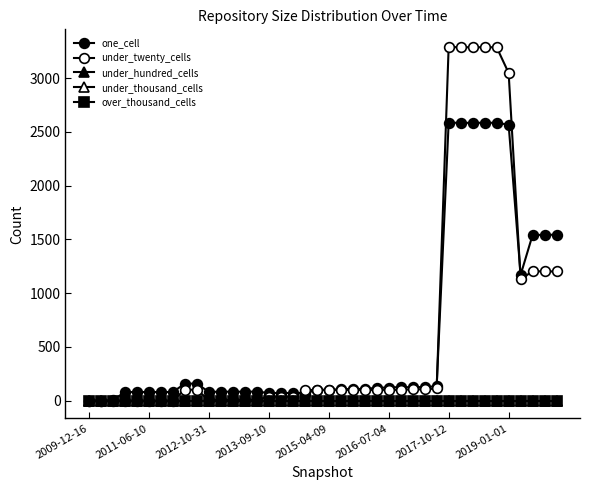

Does the chart have visible grid lines?

No